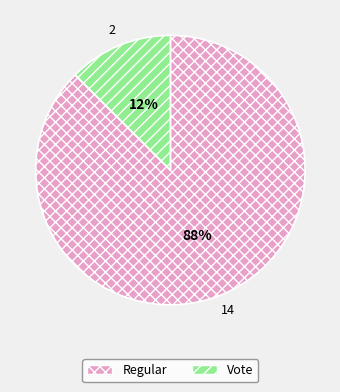

Is the sum of Vote and Regular greater than half?

Yes